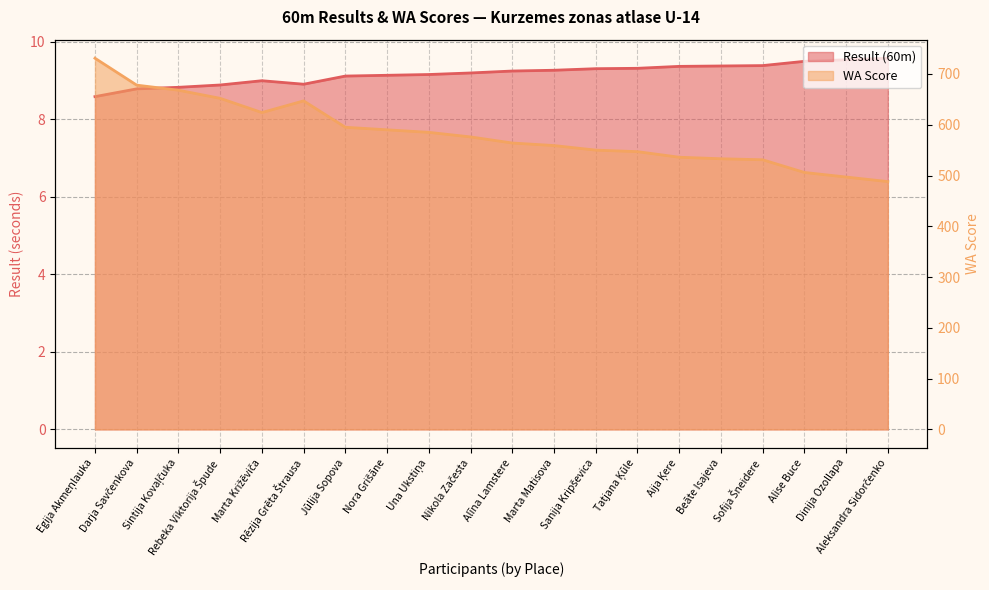

What is the approximate value of WA Score at Una Ukstiņa?

585.0